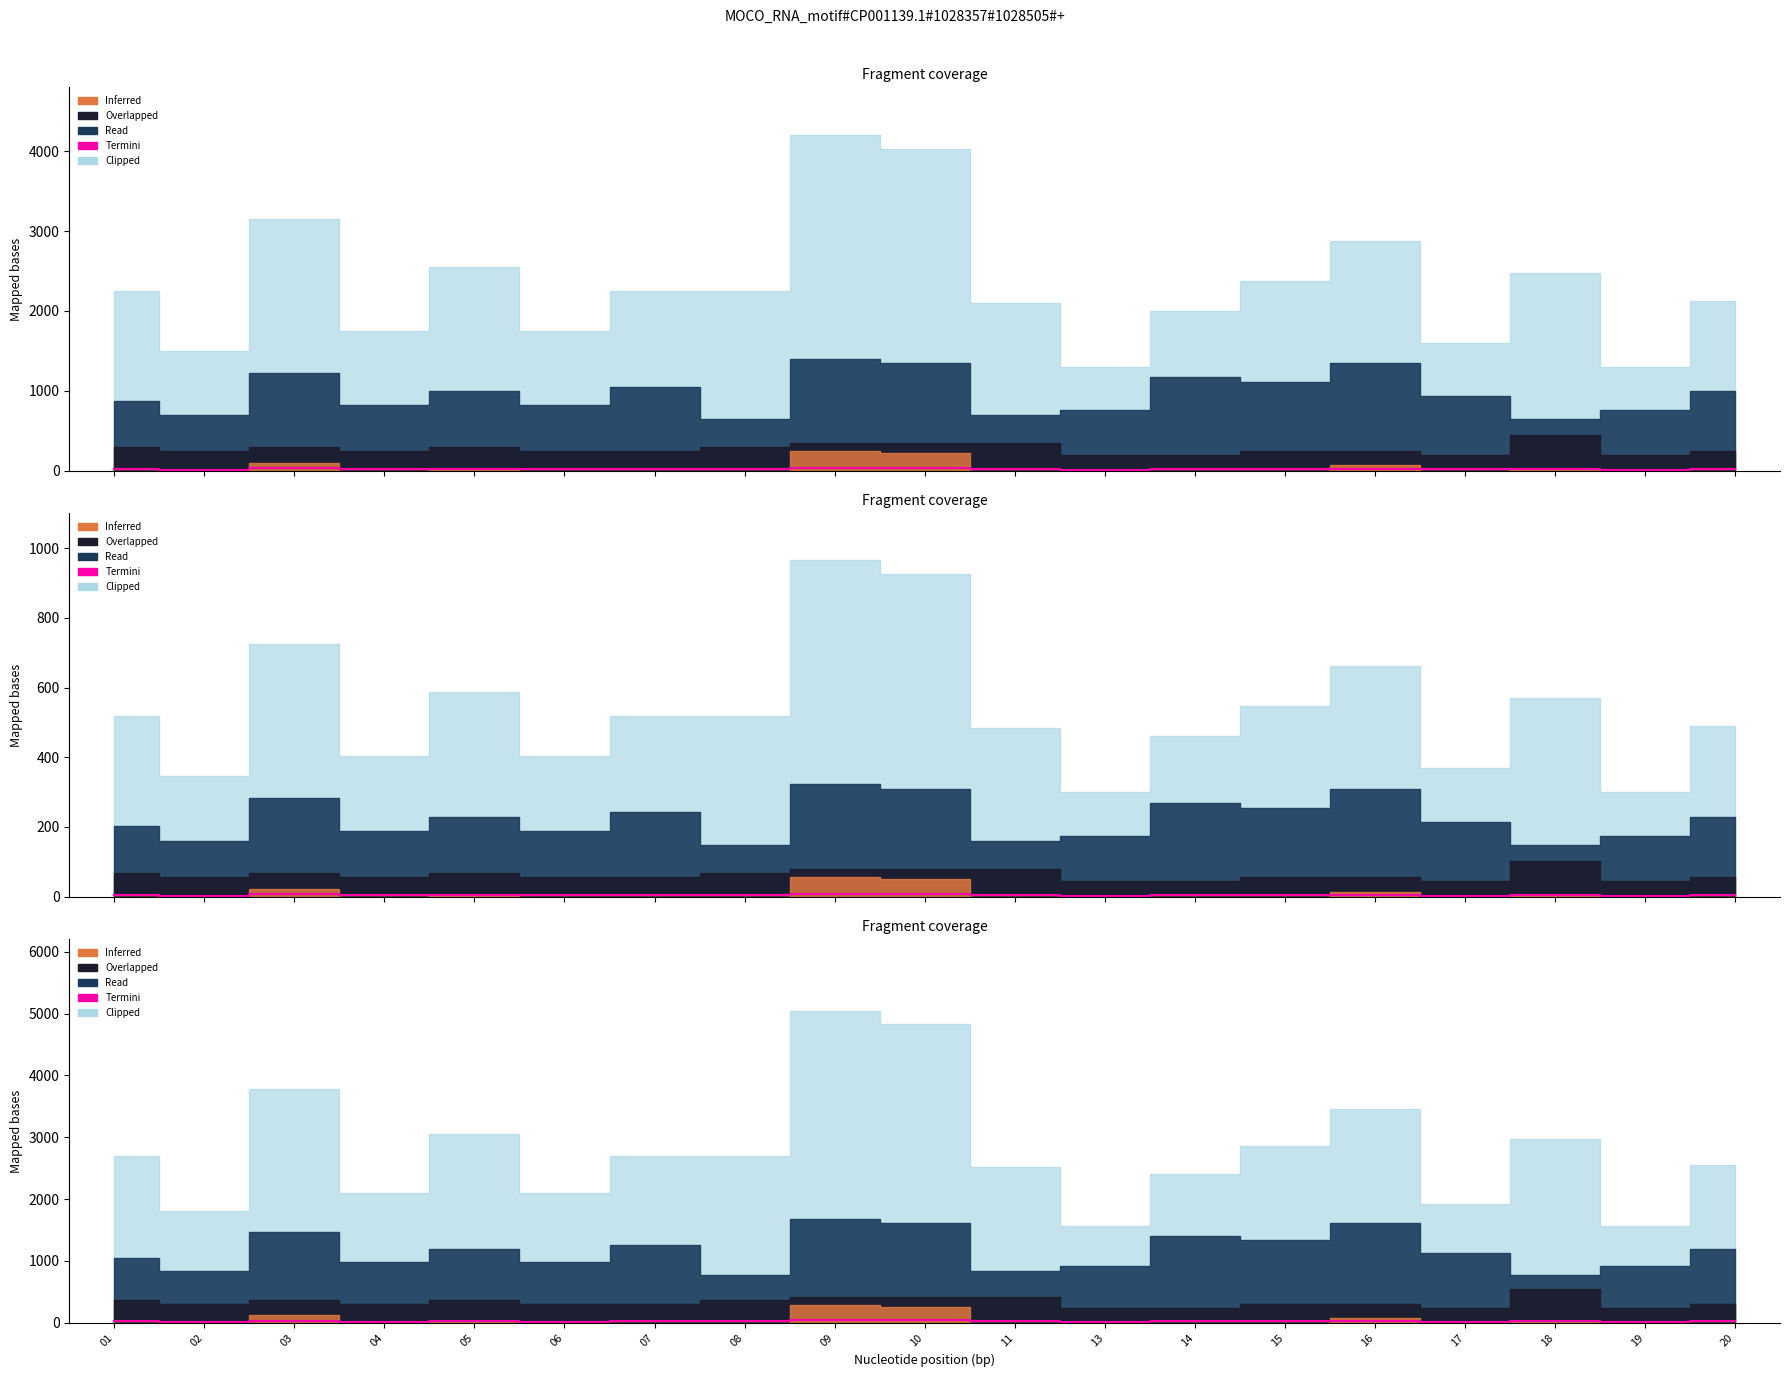

True or false: the data has more than 1 interior local peaks.

True